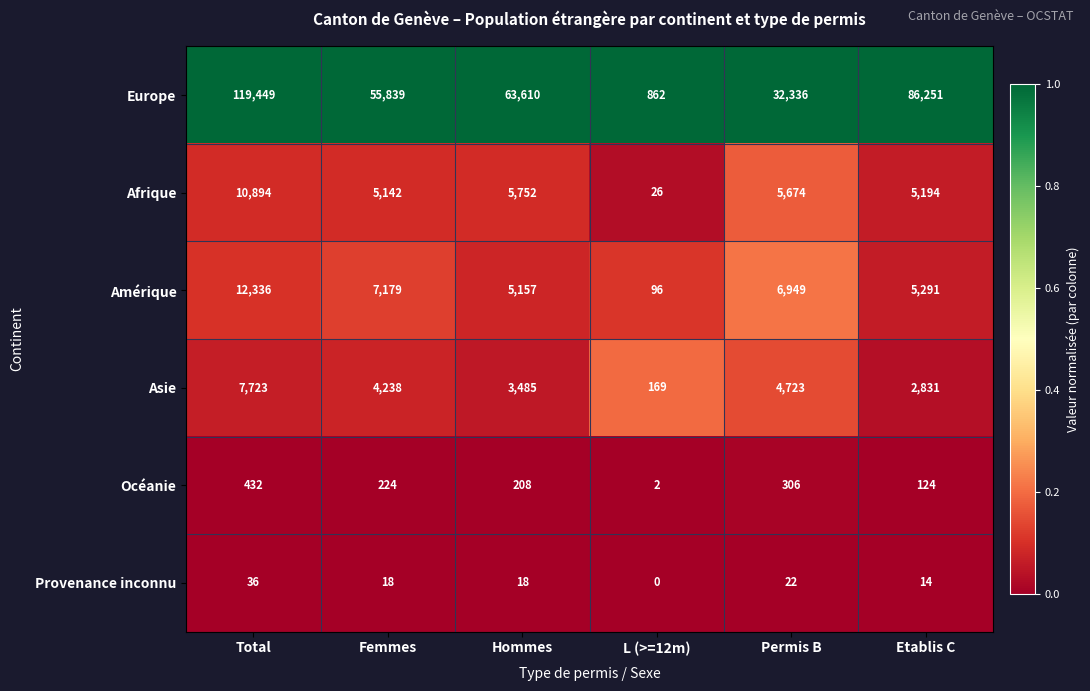

Where does the Asie series first go above 4238?

Total